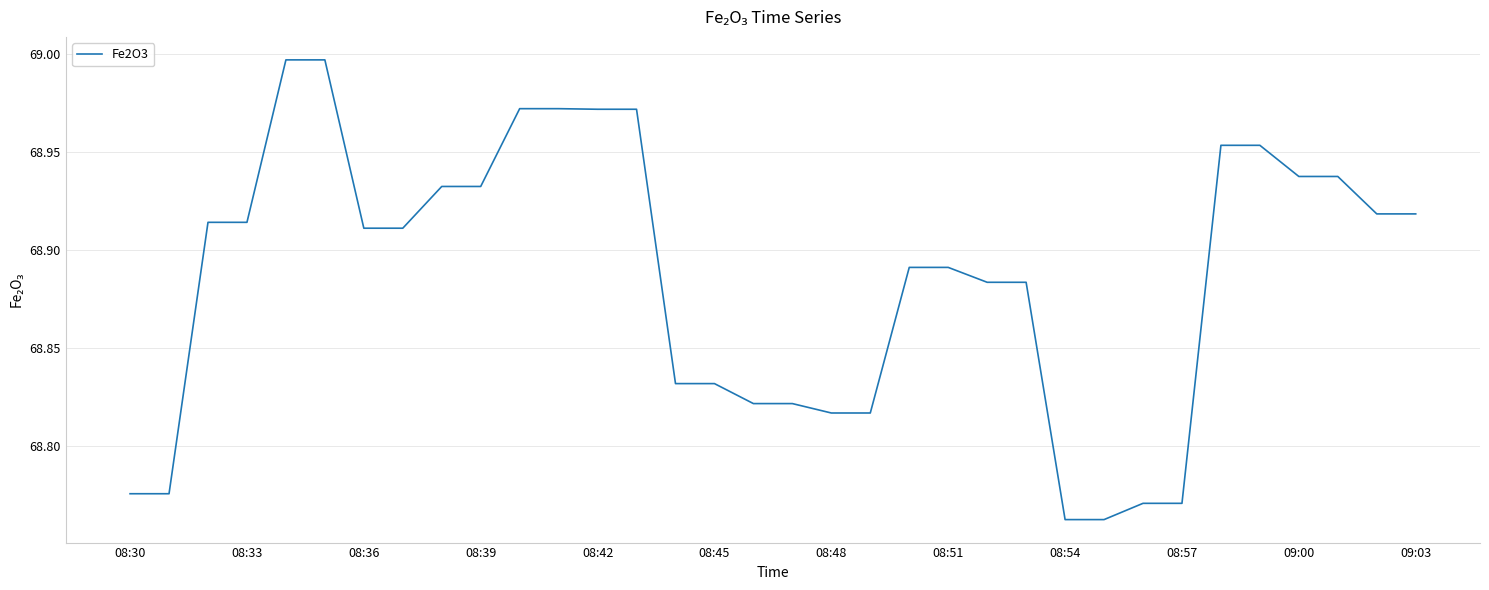

What is the ratio of the value at 08:45 to the value at 08:51?

1.0